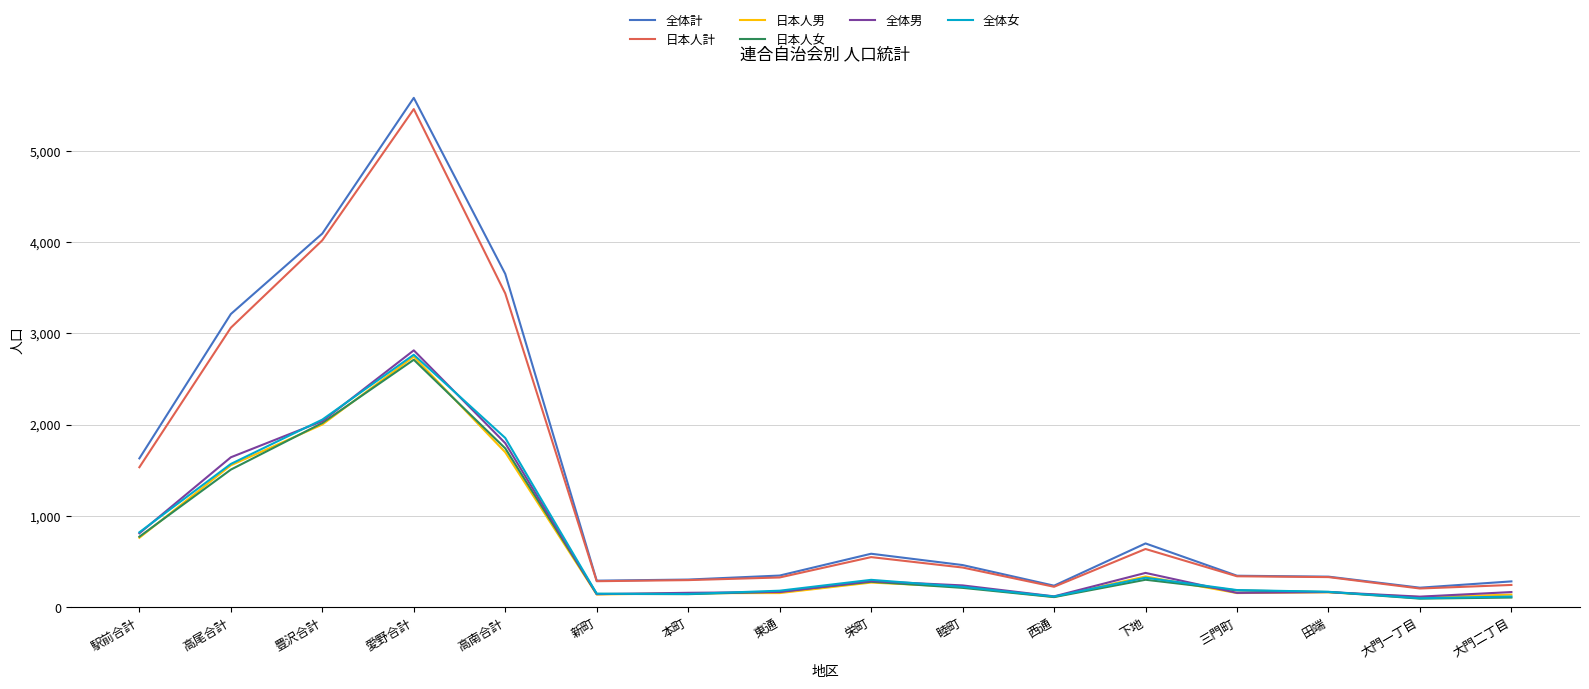

What is the sum of the 日本人男 values at 新町 and 東通?

294